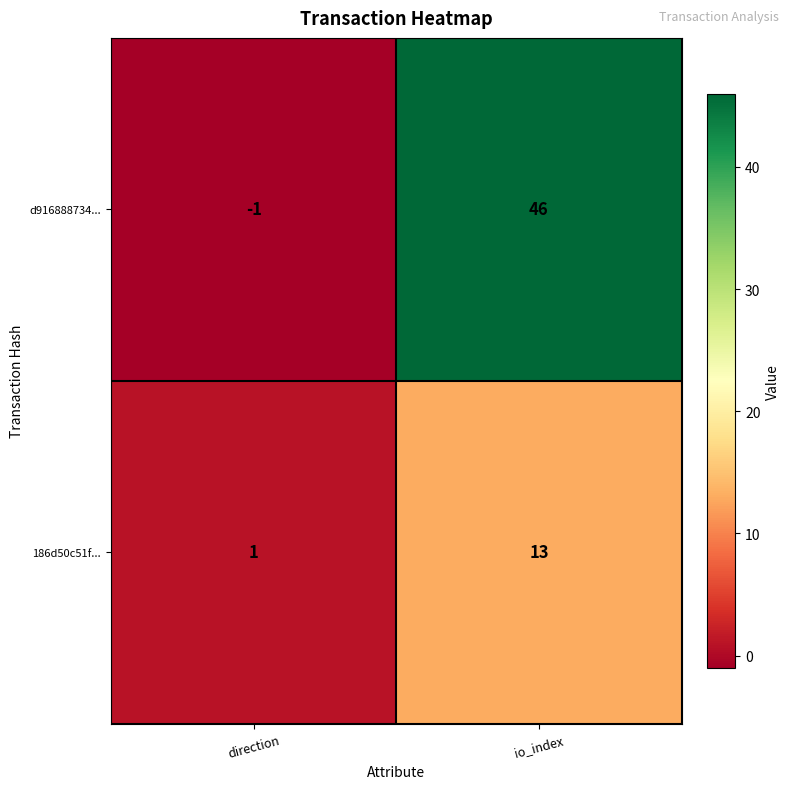

List the series in order of their overall mean, lowest first.

186d50c51f..., d916888734...